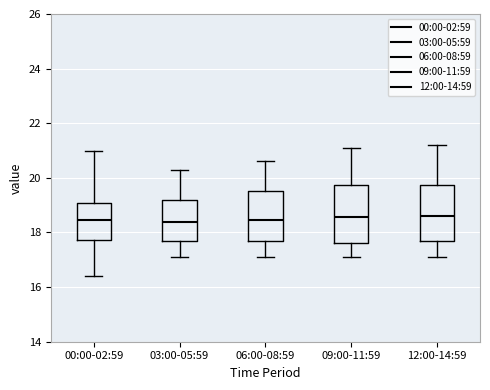

Where is the upper edge of the box for 12:00-14:59 on the y-axis? The values are not printed on the chart, so give them approximately, as read against the axis.

19.8